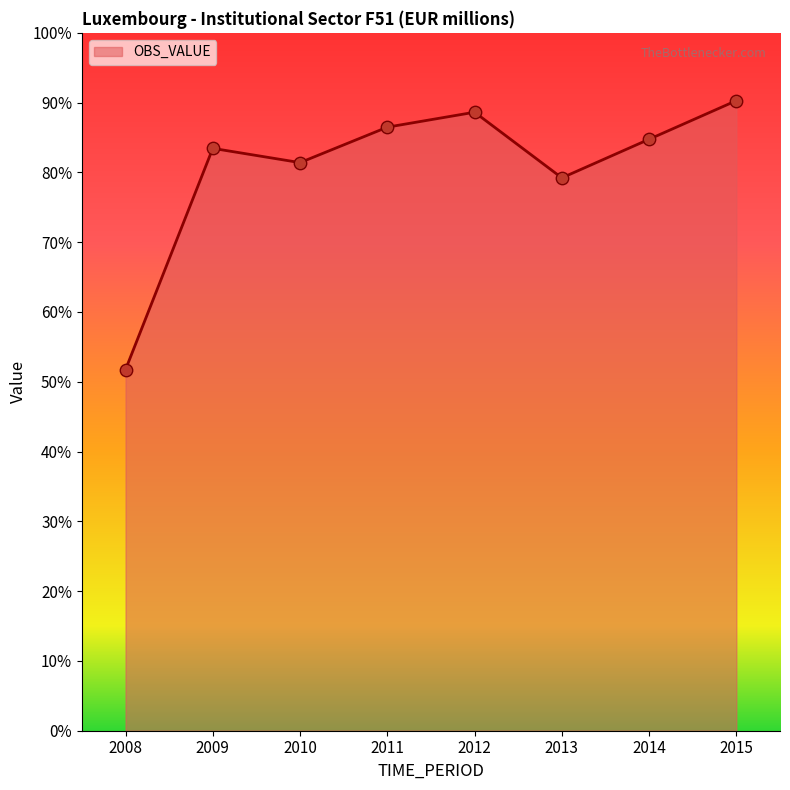

Approximately how many times larger is the value at 2008 compared to 2014?

0.6